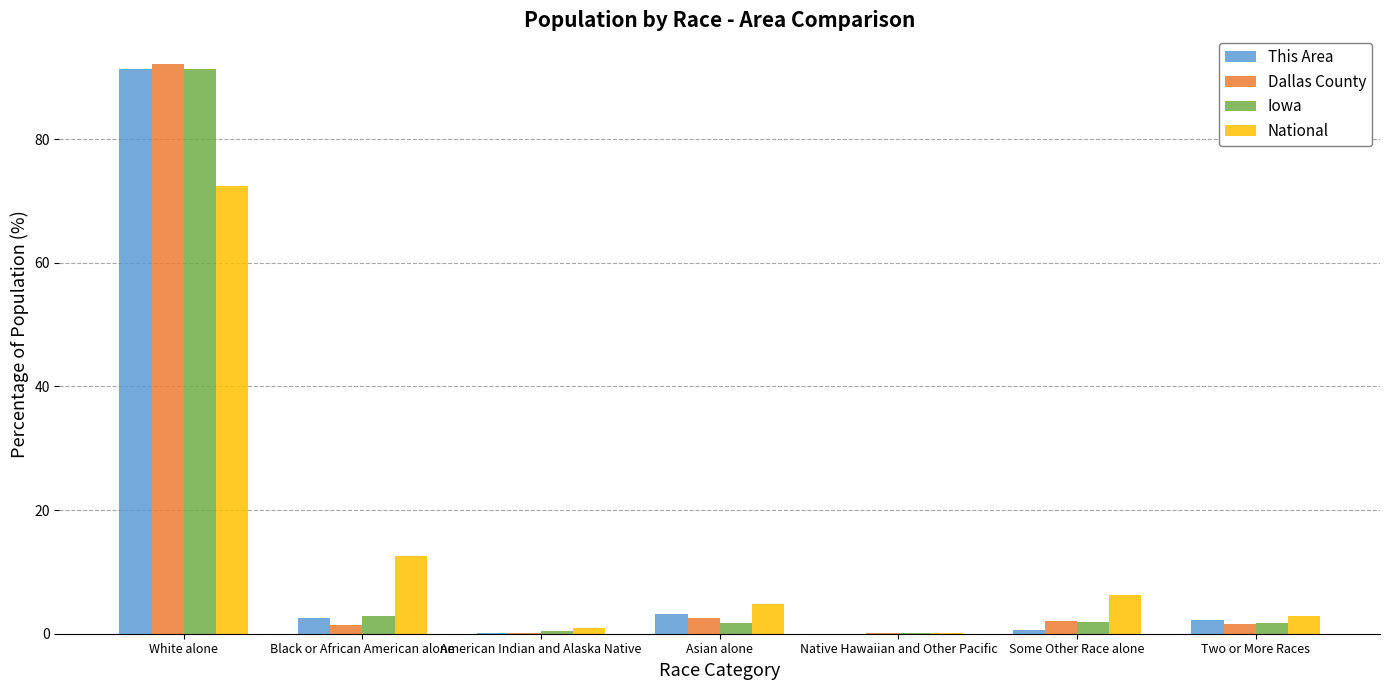

What is the average value of the This Area series?

14.3